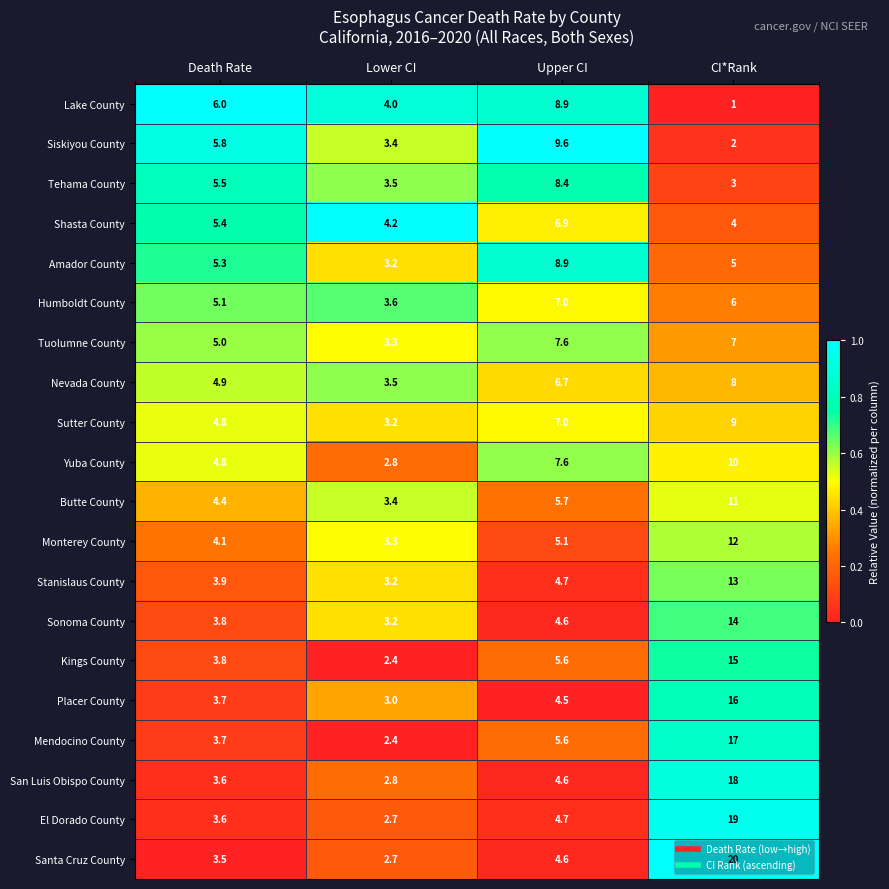

How many values in the Amador County series are below 5?

1